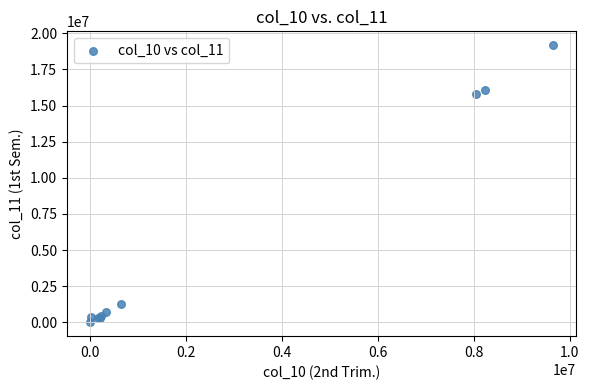

What Y value in the scatter plot is closest to 9591707?

15769906.1